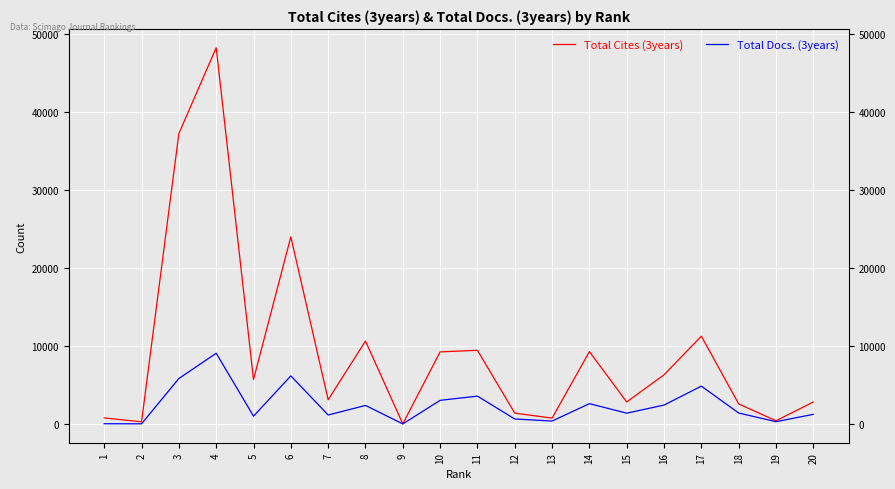

Where does the Total Docs. (3years) series first go above 1413?

3